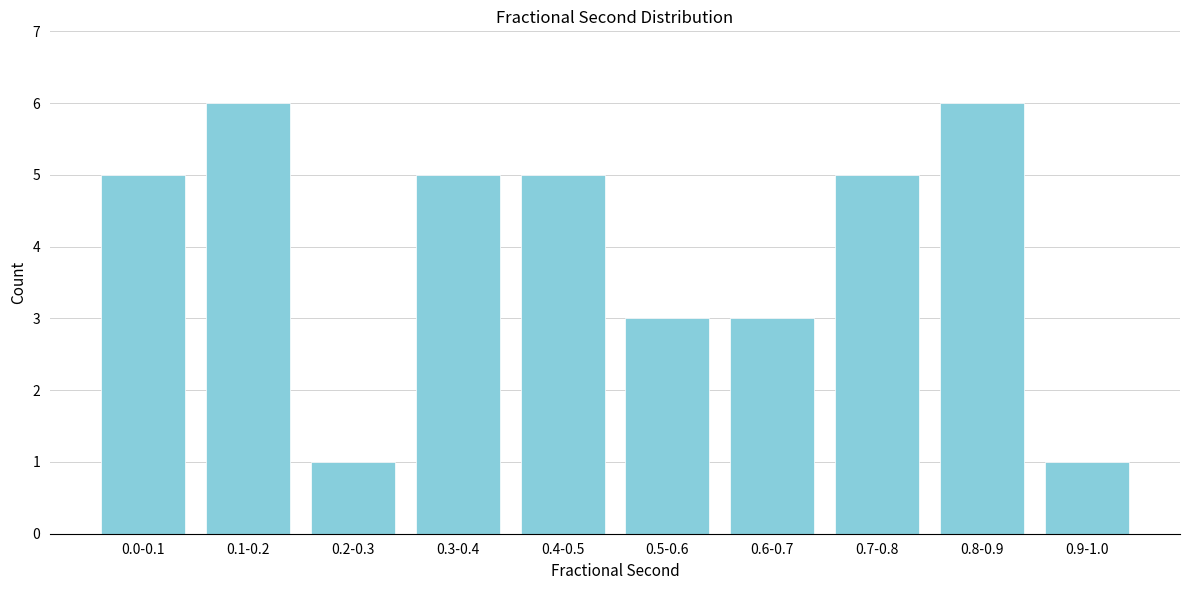

Reading left to right, extract all data points from this chart.

0.0-0.1=5	0.1-0.2=6	0.2-0.3=1	0.3-0.4=5	0.4-0.5=5	0.5-0.6=3	0.6-0.7=3	0.7-0.8=5	0.8-0.9=6	0.9-1.0=1